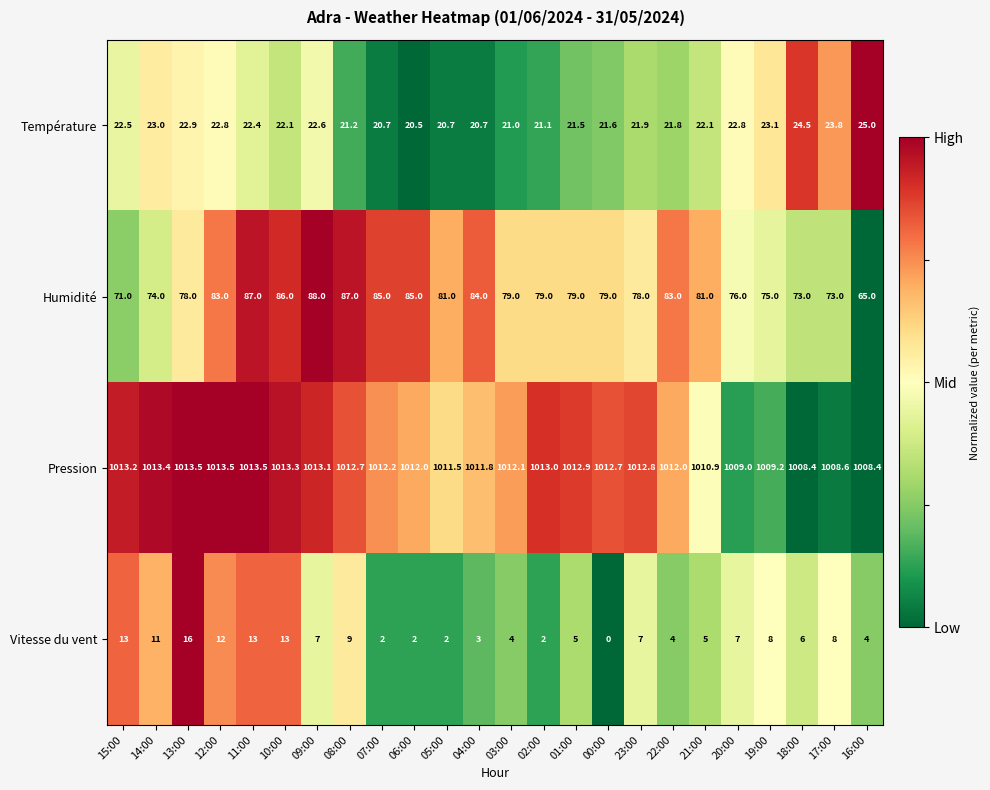

What is the difference between the maximum and second lowest values in the Température series?

4.3